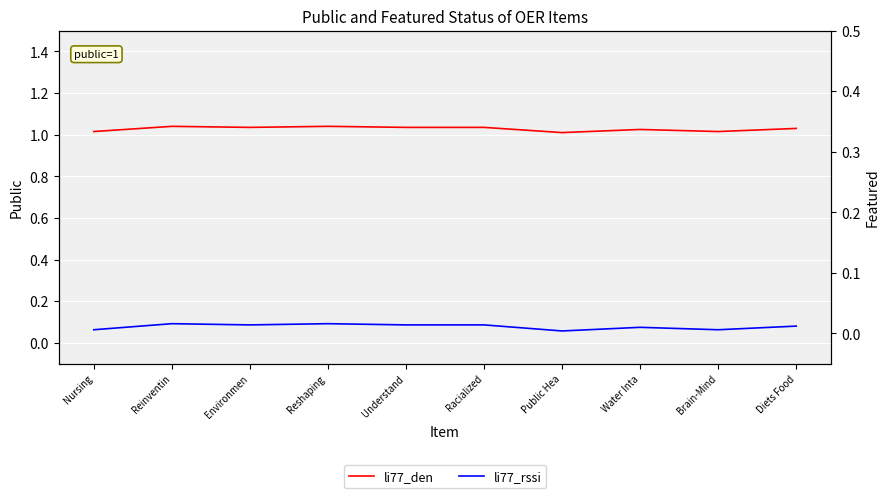

At which label does li77_den reach its peak?

Reinventin